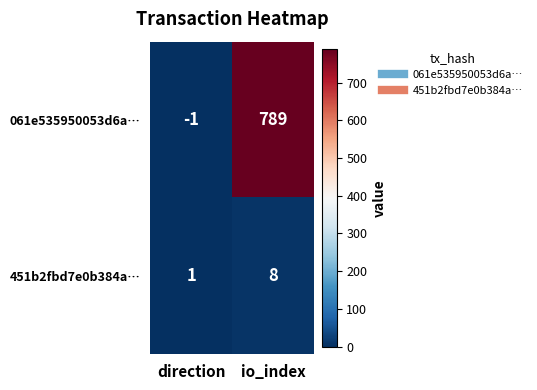

At which label is 451b2fbd7e0b384a… closest to 4?

direction